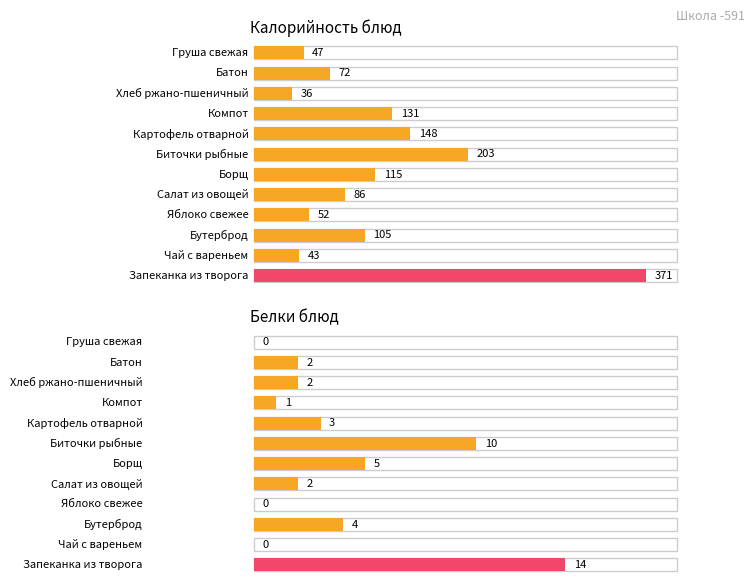

Which category has the highest value in the Калорийность series?

Запеканка из творога